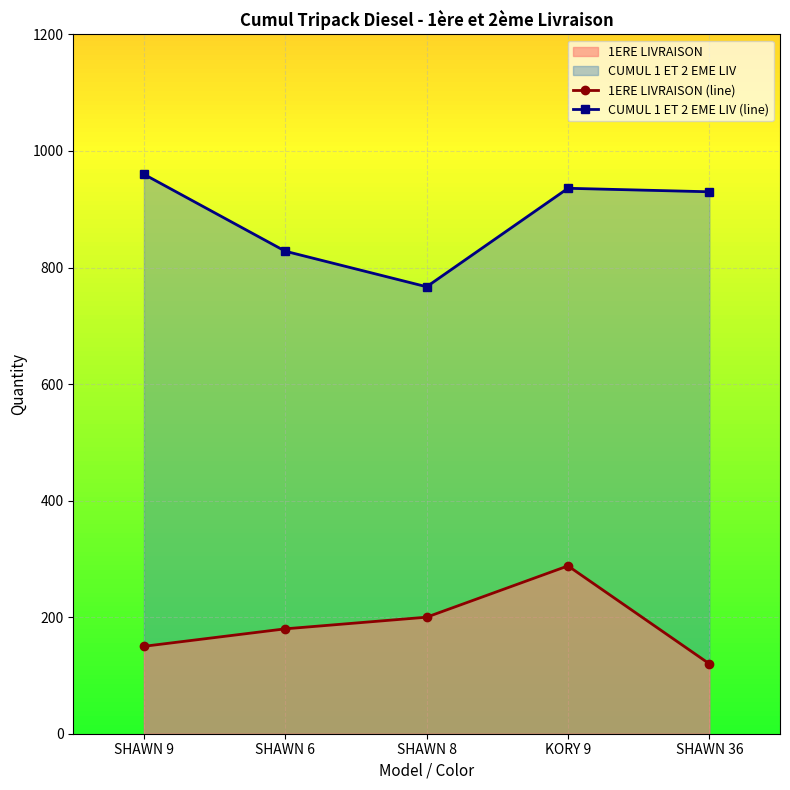

What is the difference between the 1ERE LIVRAISON (line) values at KORY 9 and SHAWN 6?

108